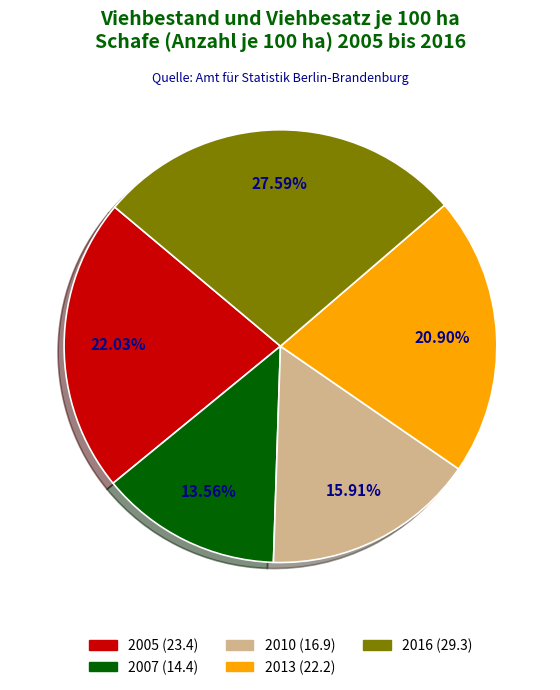

The 2013 slice represents 21% of the pie. True or false?

True